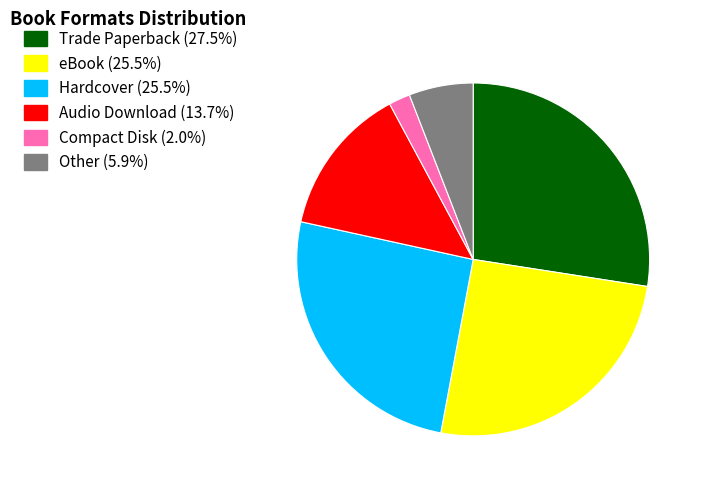

Is it true that Hardcover is 25% of the pie?

True